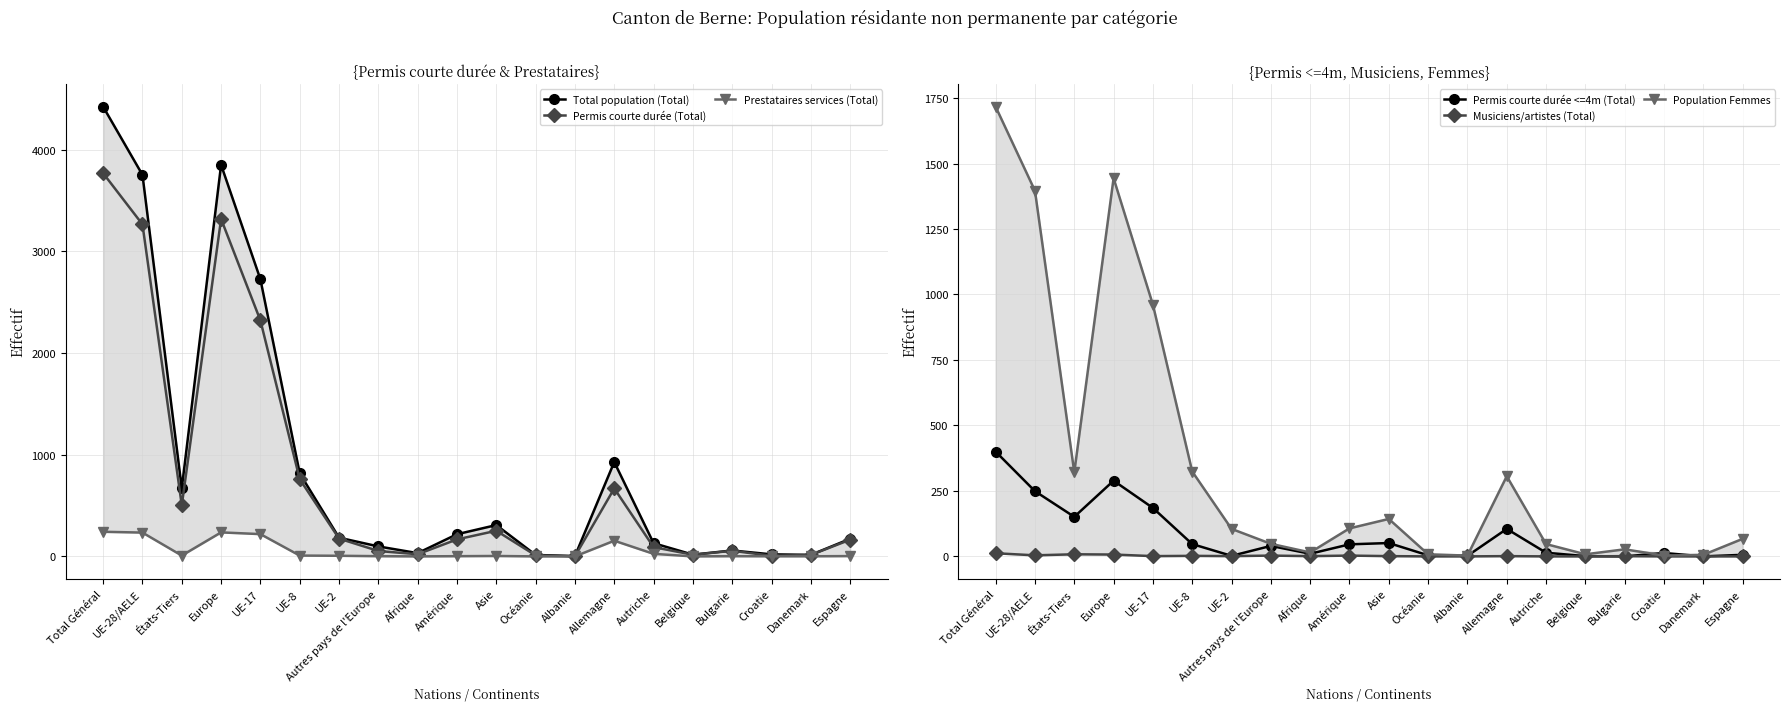

What is the label of the 16th point from the left?

Belgique